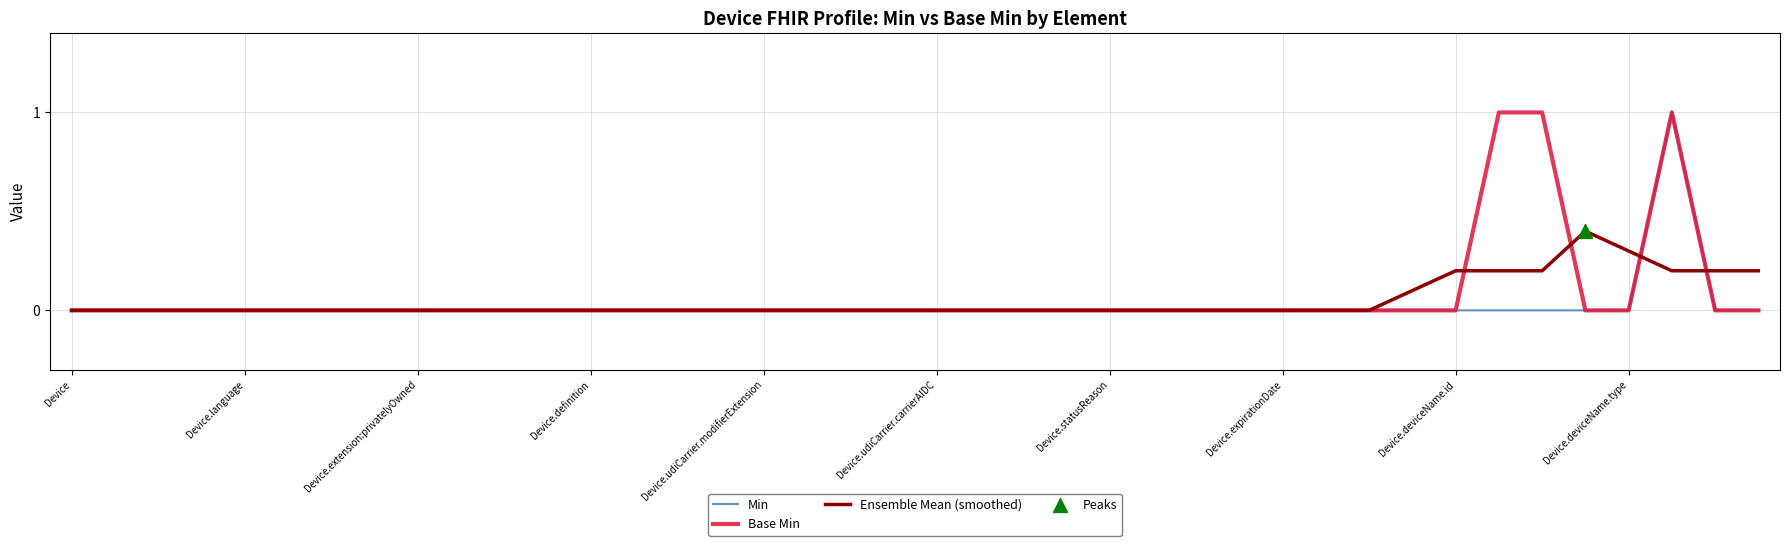

Which series has the largest total across all categories?

Base Min